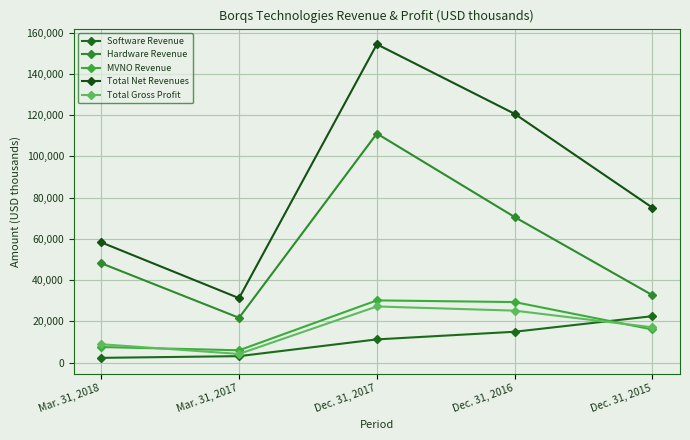

What is the sum of all Hardware Revenue values?

284001